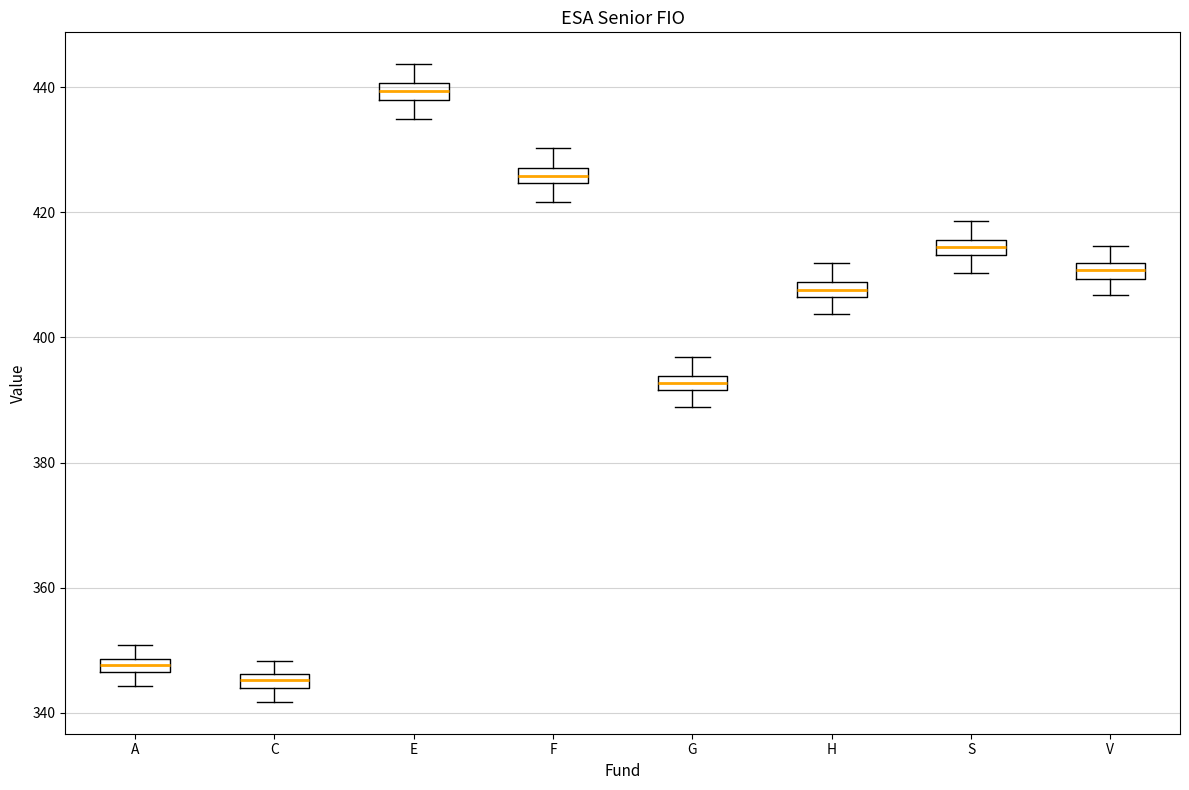

Where does the lower whisker of the box for E end on the y-axis? The values are not printed on the chart, so give them approximately, as read against the axis.

434